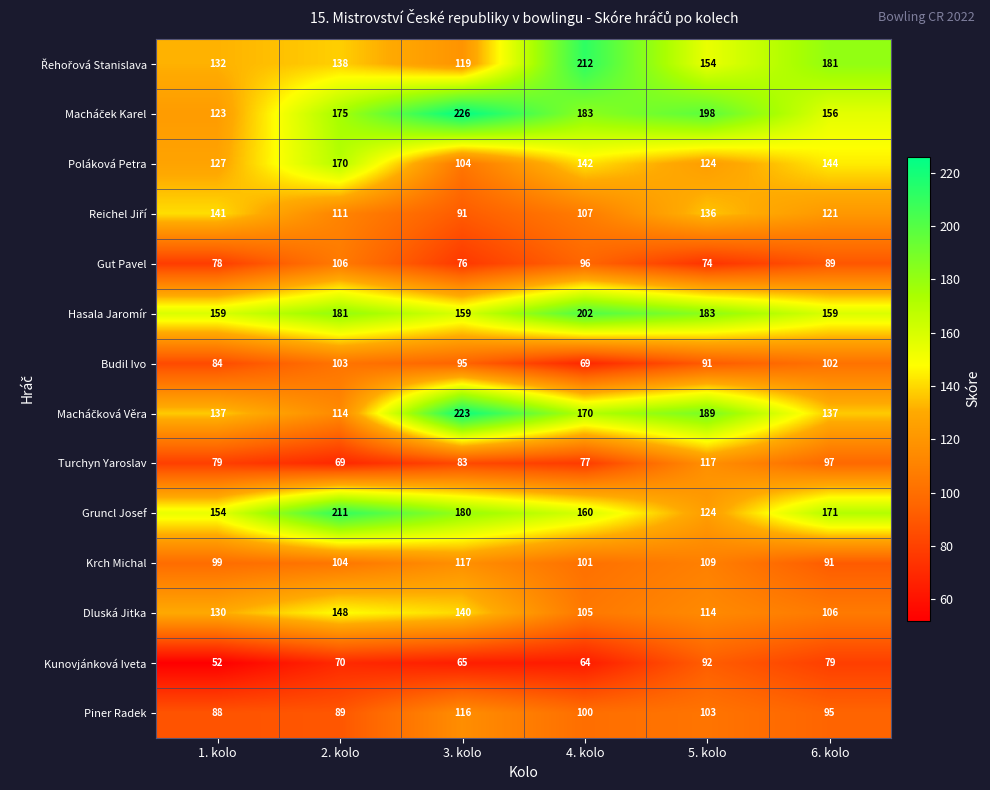

What is the difference between the second highest and second lowest values in the Poláková Petra series?

20